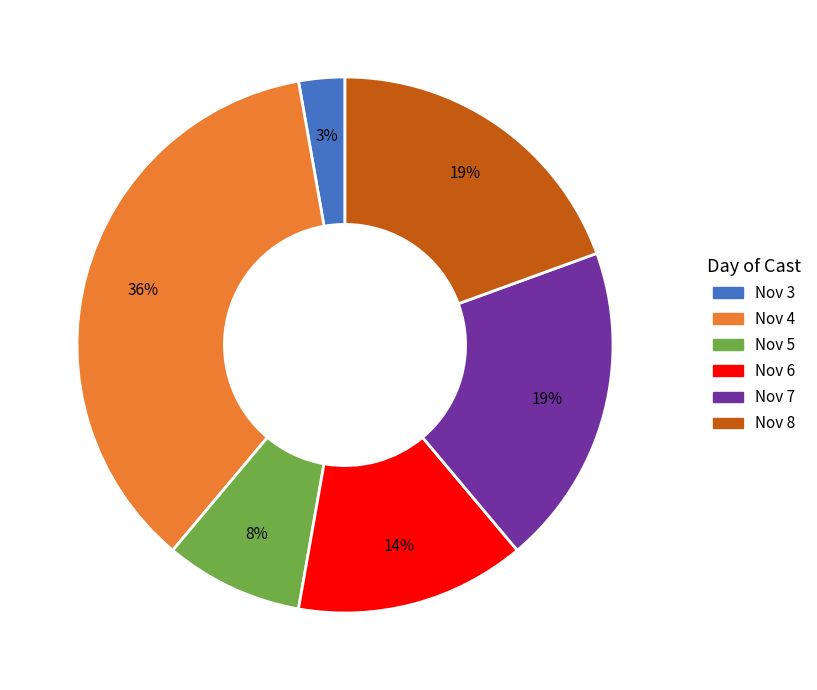

To the nearest percent, what portion does Nov 3 represent?

3%